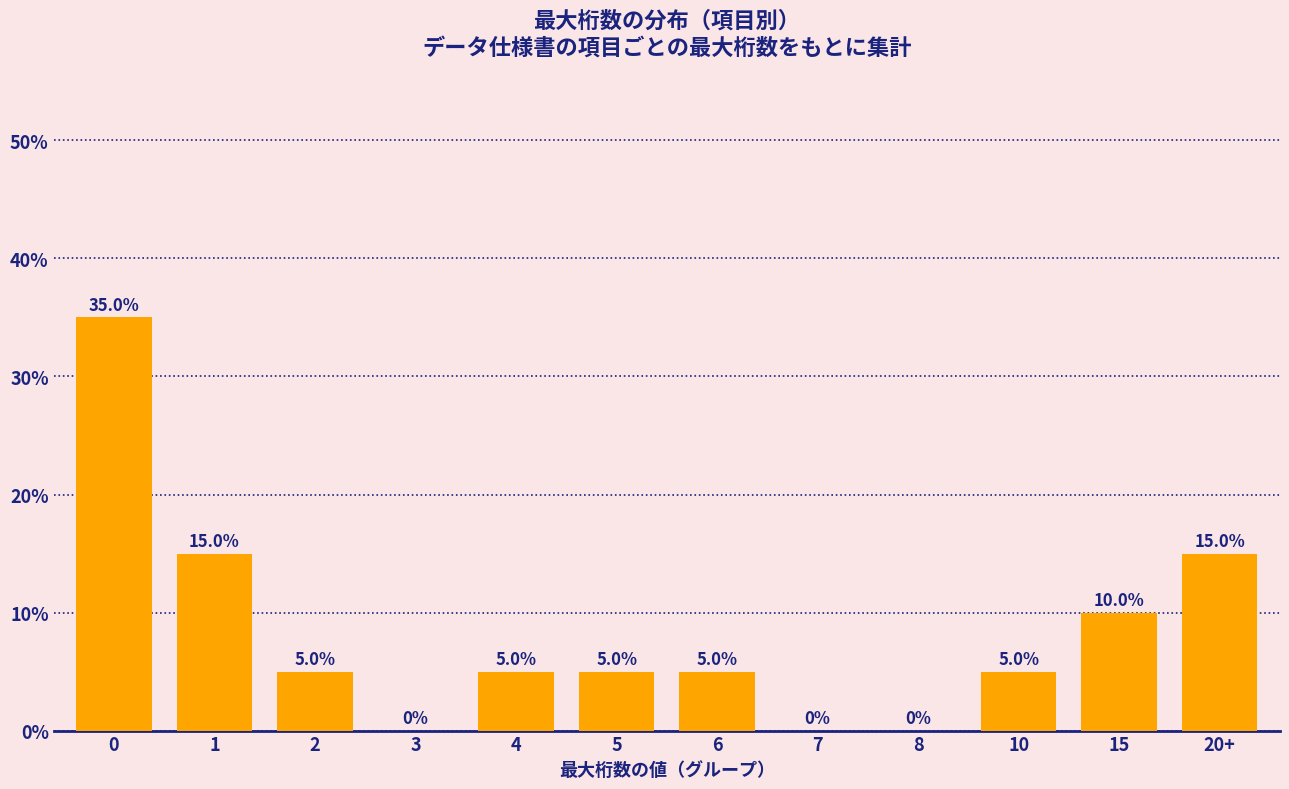

Reading left to right, list all the values displayed in this chart.

0=35	1=15	2=5	3=0	4=5	5=5	6=5	7=0	8=0	10=5	15=10	20+=15